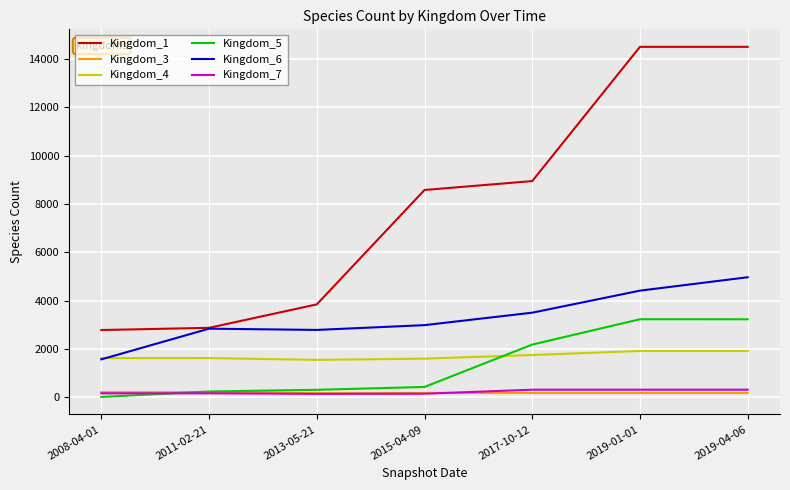

The value of Kingdom_4 at 2019-04-06 is 1914. True or false?

True